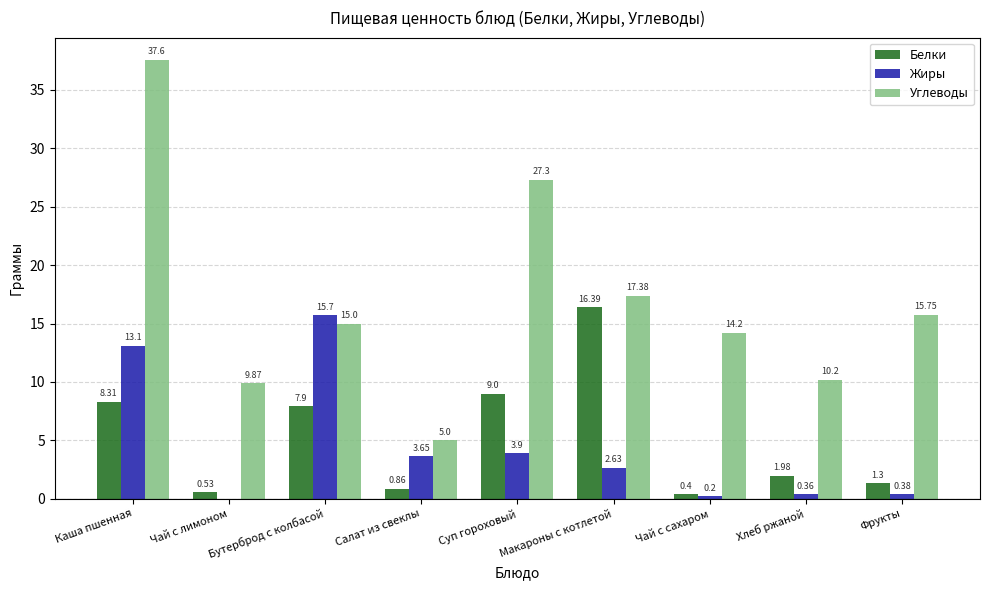

Between Чай с лимоном and Фрукты, which series saw the biggest shift?

Углеводы